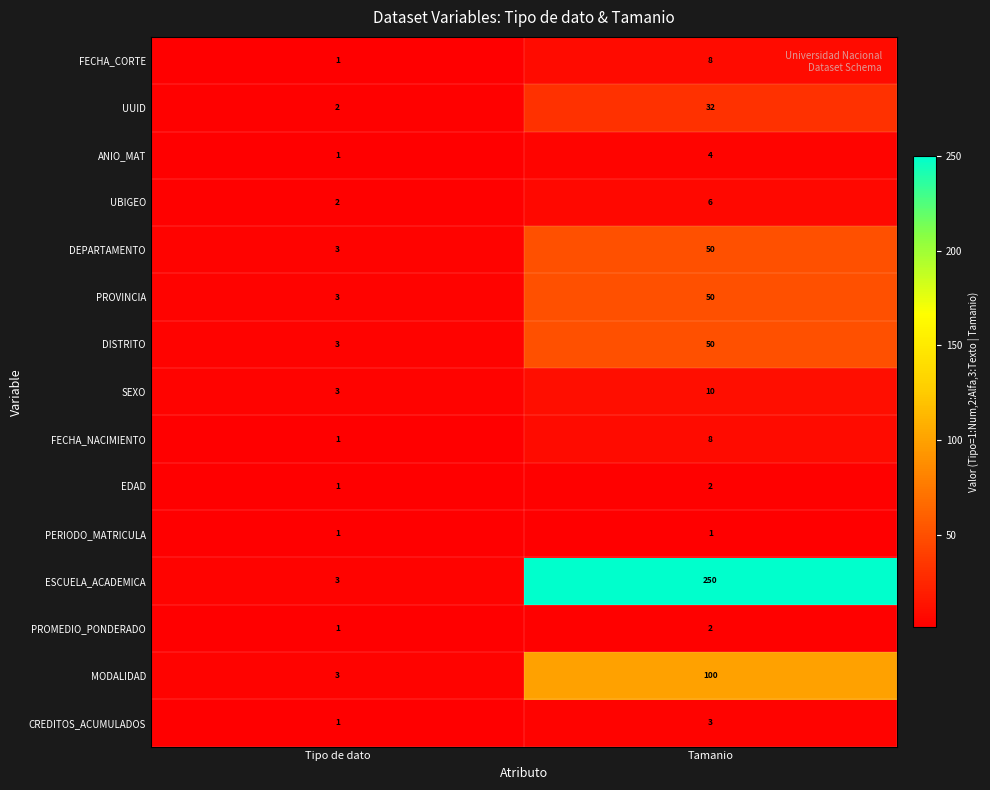

What is the highest value of the FECHA_CORTE series?

8